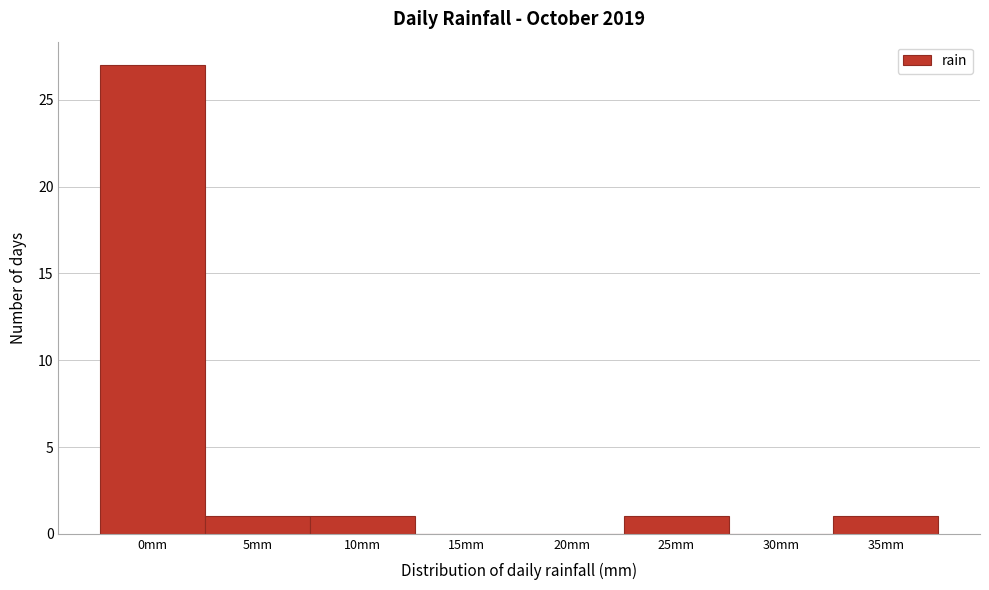

Reading right to left, list all the values displayed in this chart.

35mm=1	30mm=0	25mm=1	20mm=0	15mm=0	10mm=1	5mm=1	0mm=27